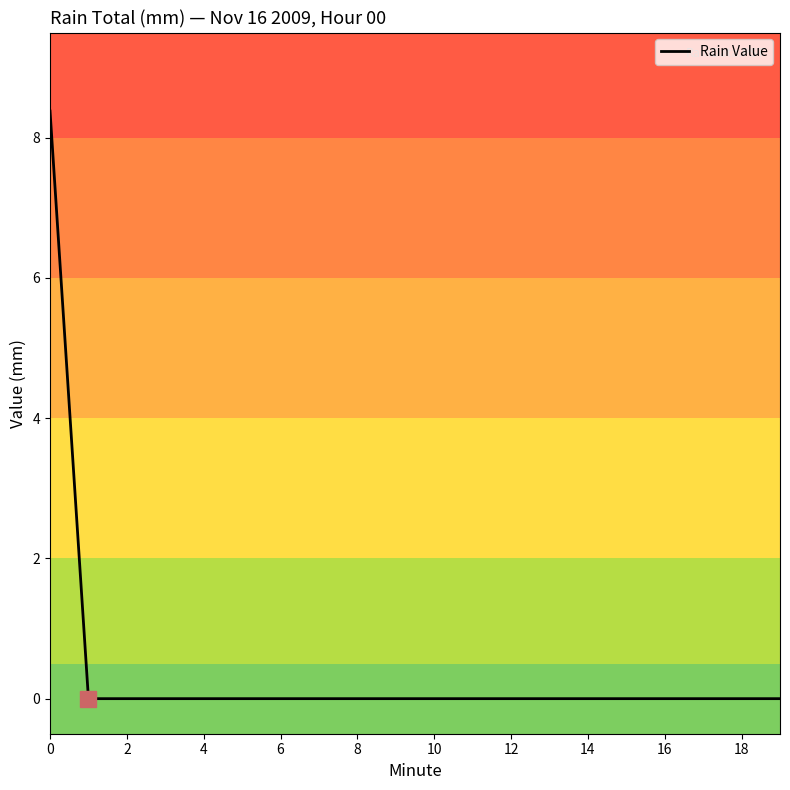

What is the maximum value shown in the chart?

8.4